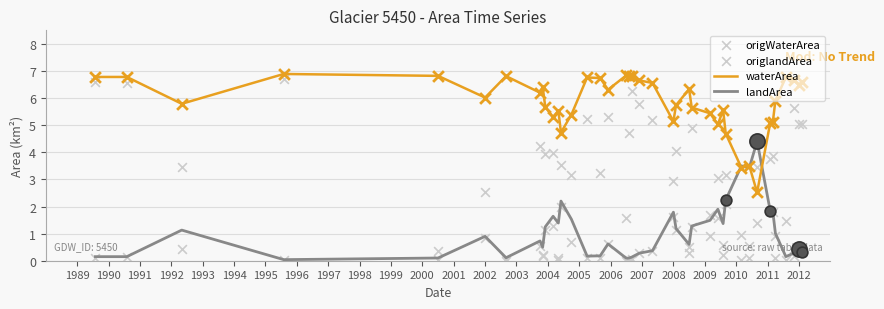

What is the lowest value of the waterArea series?

2.5